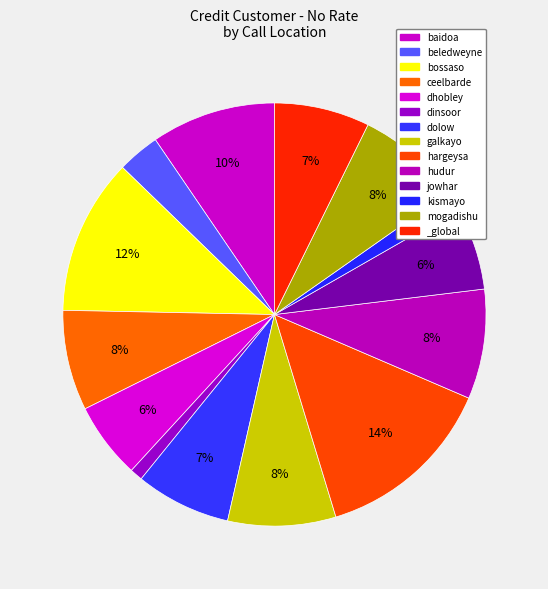

Is there any slice that represents more than half of the pie?

No